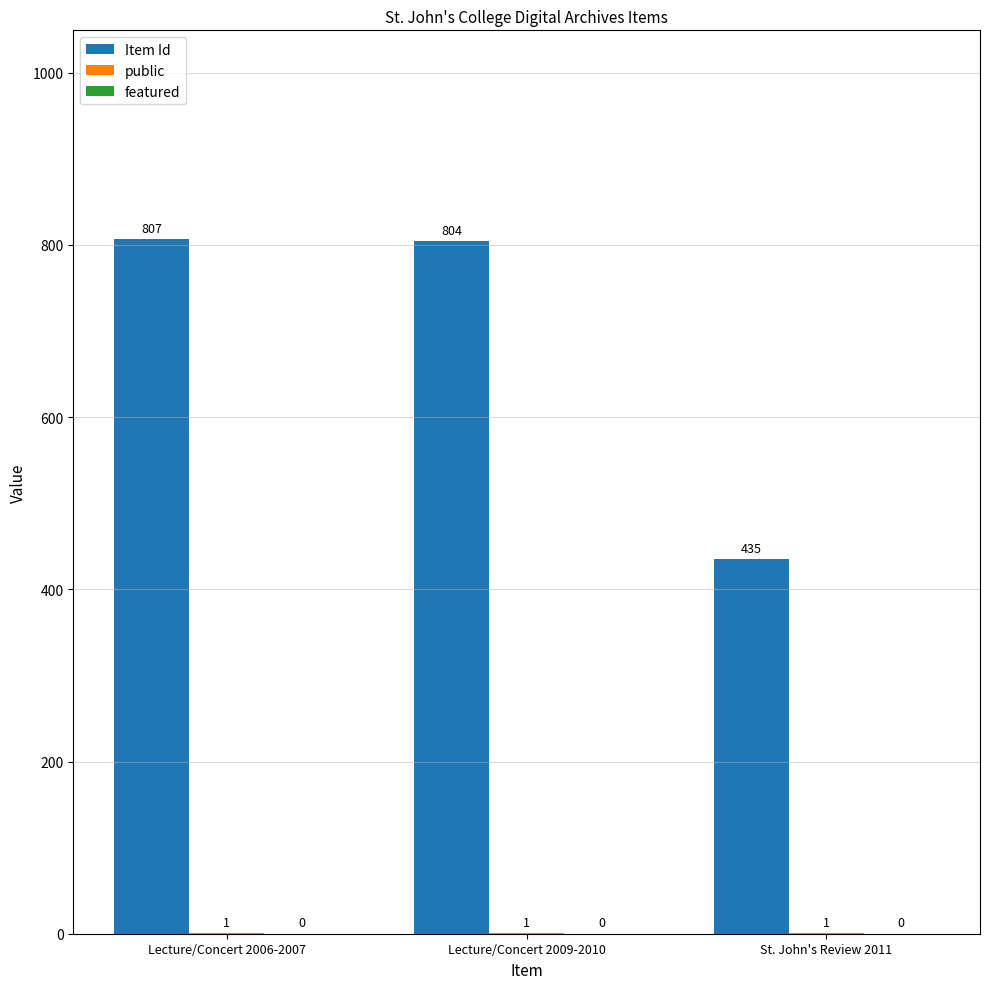

What is the total value across all series at Lecture/Concert 2009-2010?

805